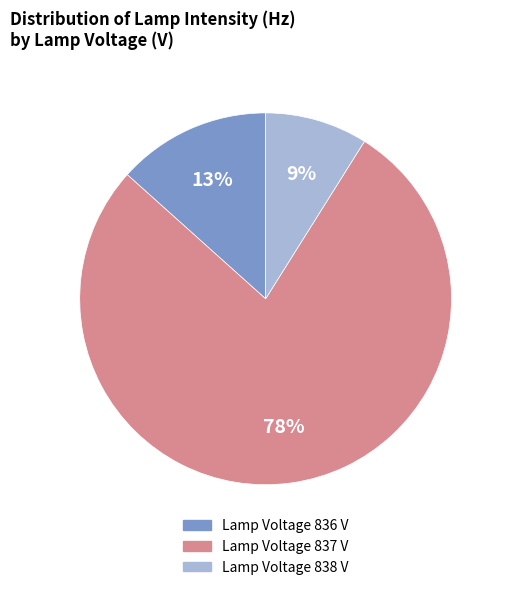

True or false: Lamp Voltage 836 V accounts for 13% of the total.

True